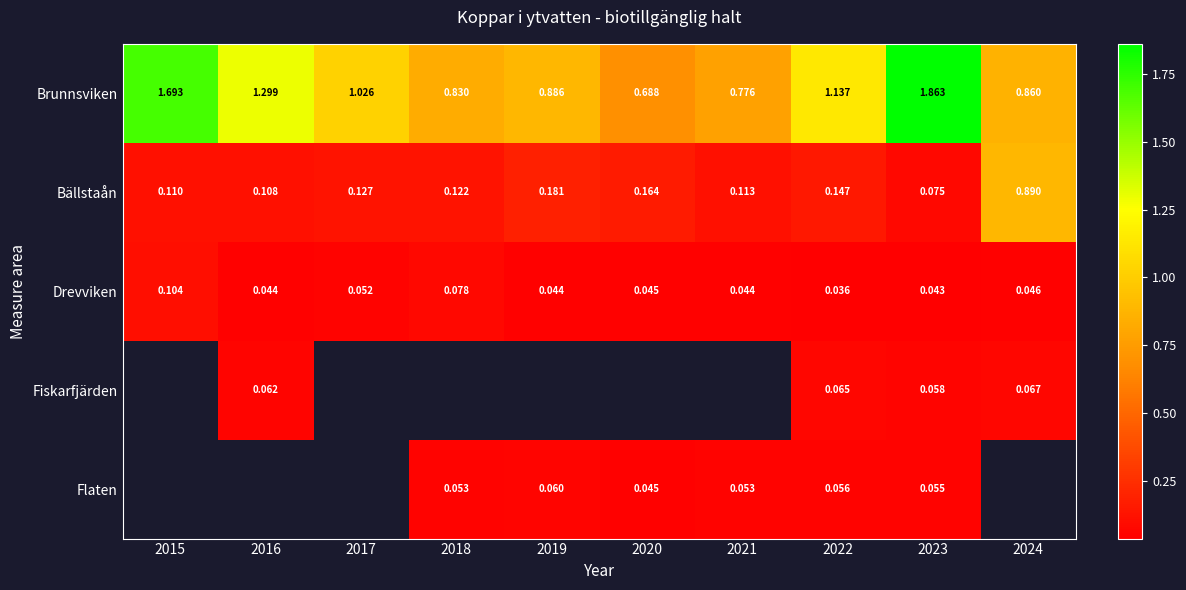

True or false: Brunnsviken has a value of 2.6 at 2023.

False